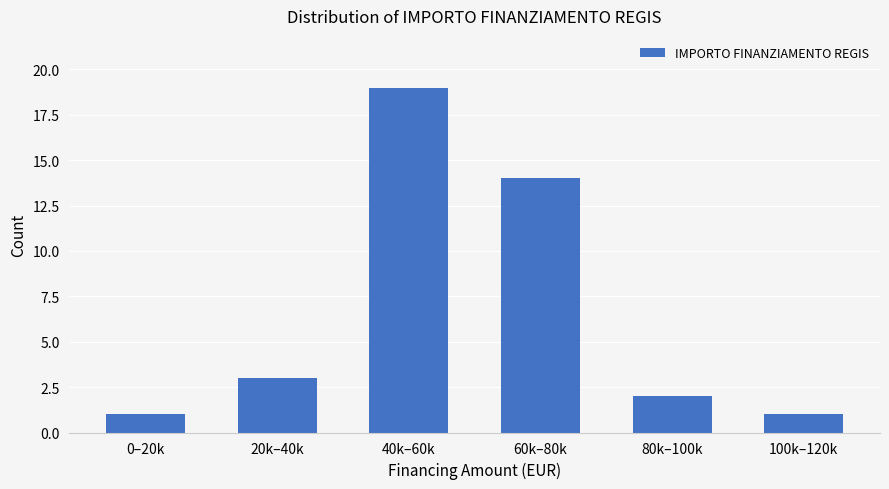

Reading right to left, extract all data points from this chart.

100k–120k=1	80k–100k=2	60k–80k=14	40k–60k=19	20k–40k=3	0–20k=1